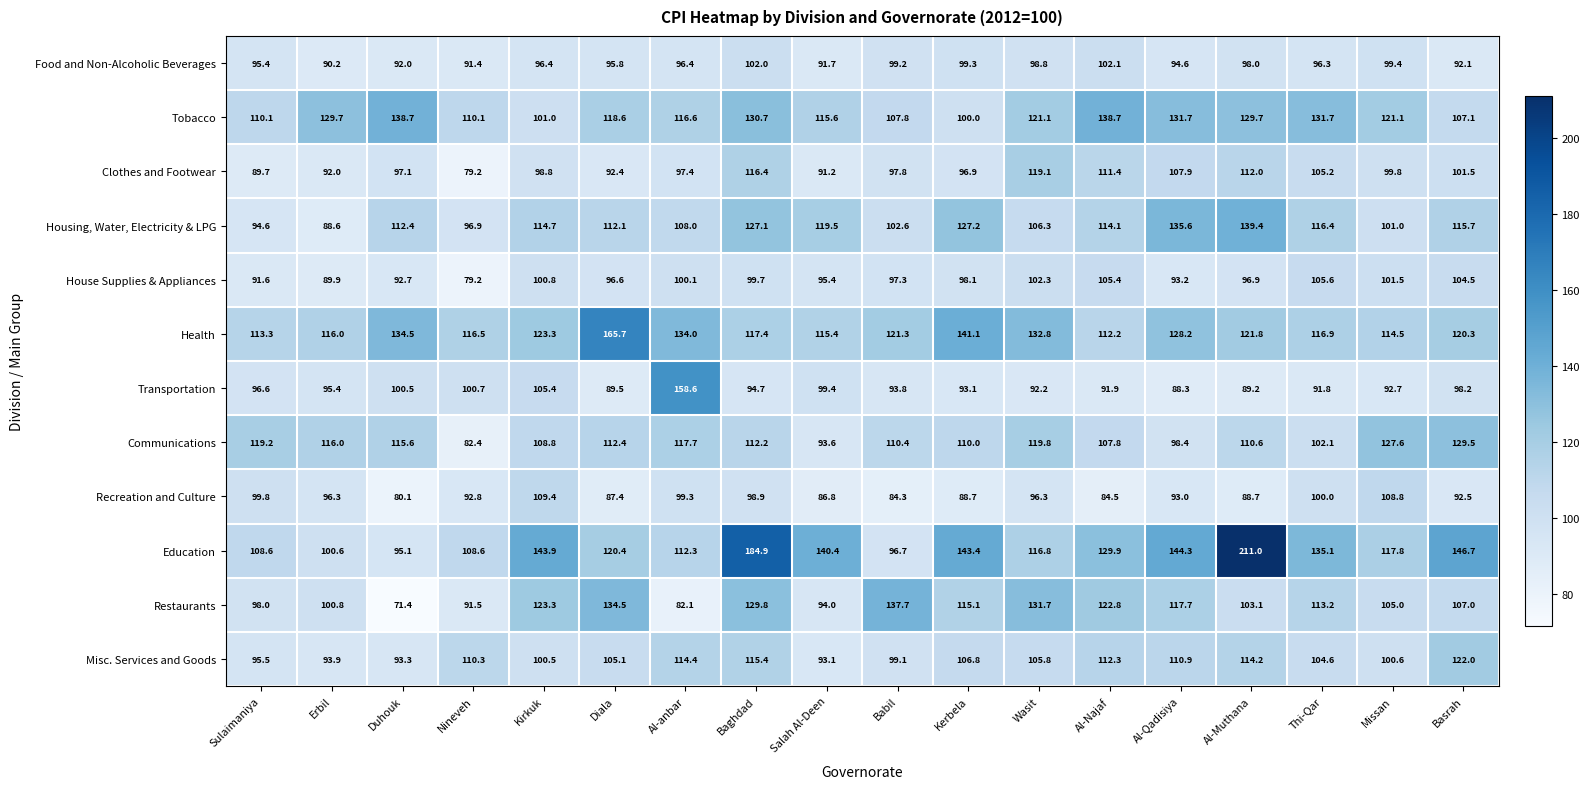

Rank the series at Al-Qadisiya from highest to lowest value.

Education, Housing, Water, Electricity & LPG, Tobacco, Health, Restaurants, Misc. Services and Goods, Clothes and Footwear, Communications, Food and Non-Alcoholic Beverages, House Supplies & Appliances, Recreation and Culture, Transportation